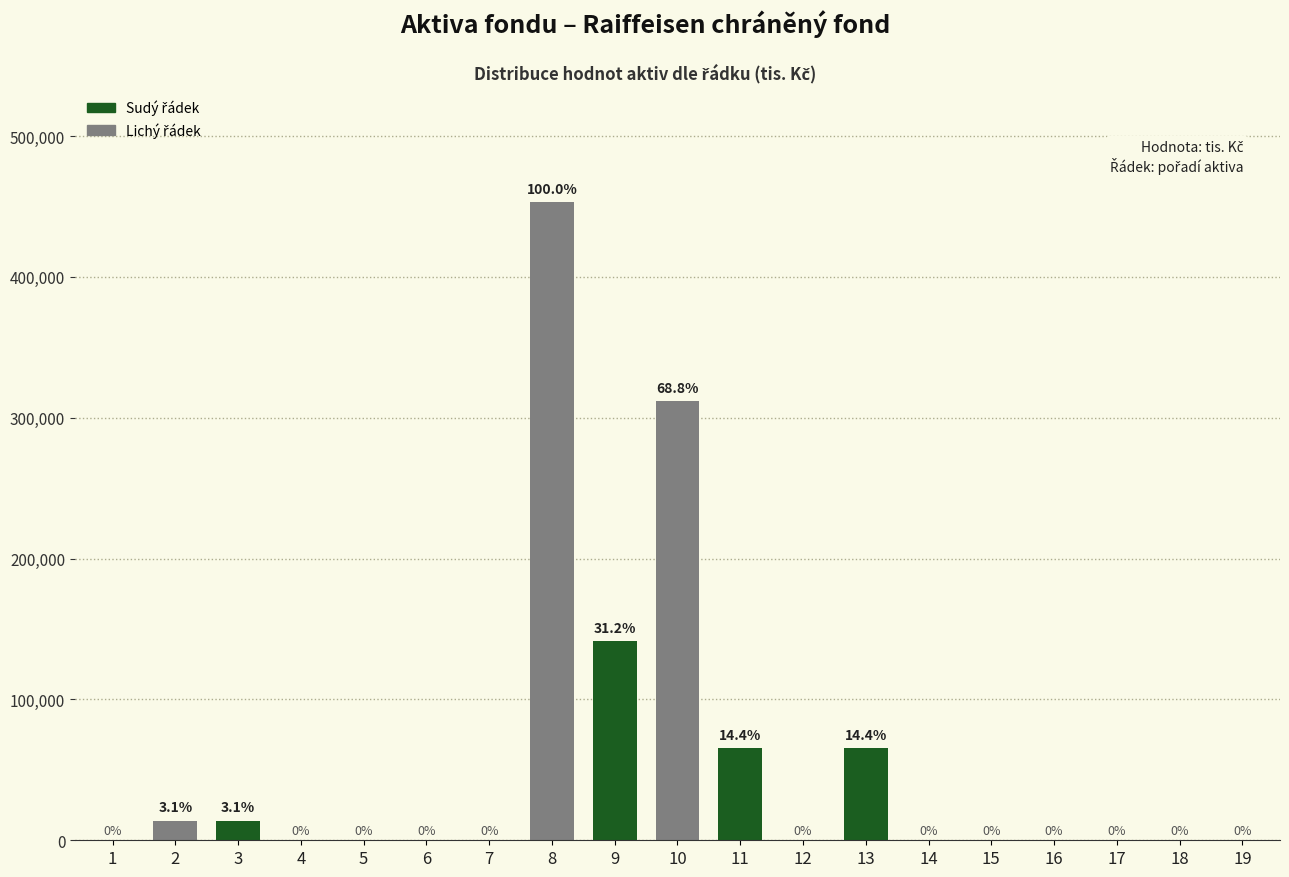

Reading left to right, what are all the values shown in this chart?

1=0	2=13861	3=13861	4=0	5=0	6=0	7=0	8=453241	9=141339	10=311902	11=65388	12=0	13=65388	14=0	15=0	16=0	17=0	18=0	19=0